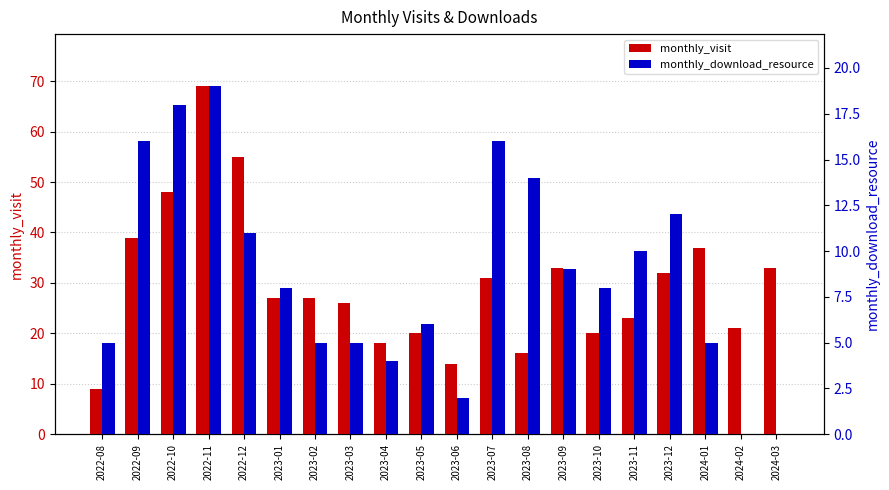

What are all the series names shown in the legend?

monthly_visit, monthly_download_resource